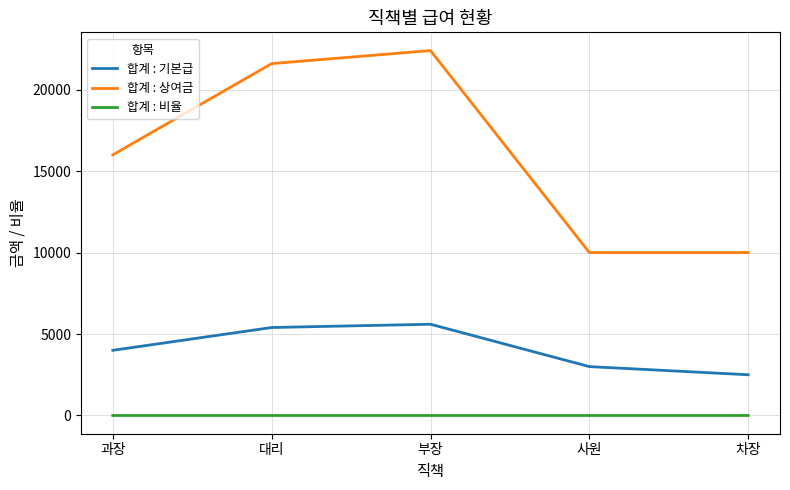

What is the difference between the maximum and minimum values in the 합계 : 기본급 series?

3100.0